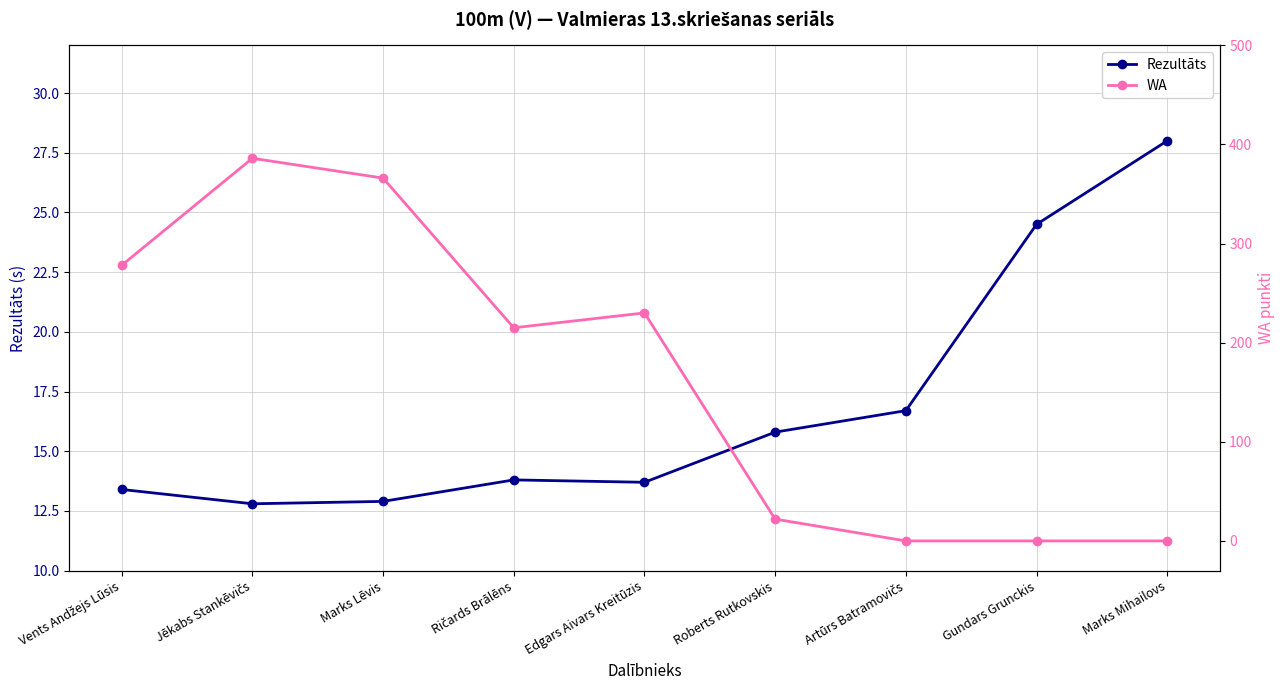

Where is the first local maximum for WA?

Jēkabs Stankēvičs